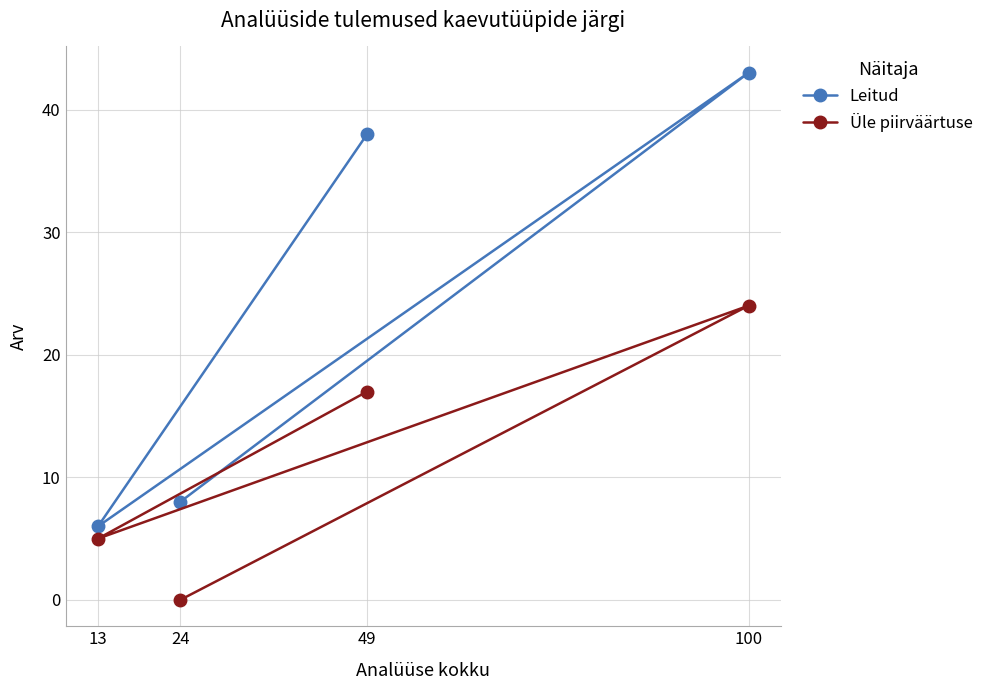

Is this an area chart (filled region under the line)?

No